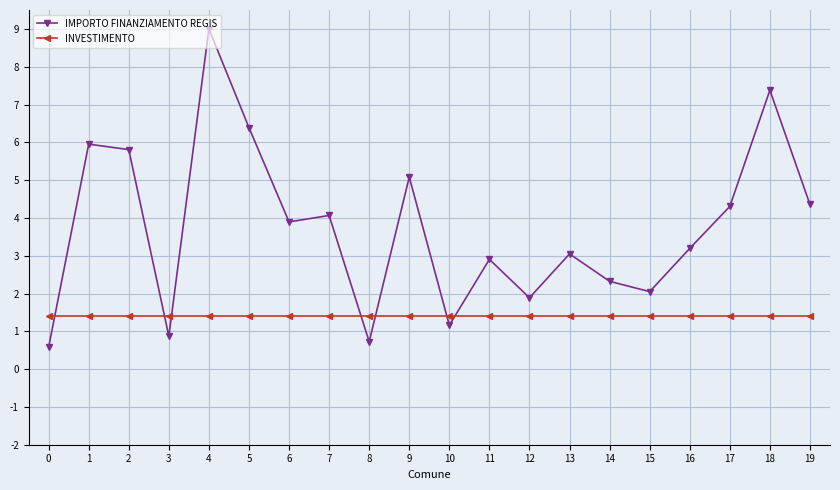

True or false: IMPORTO FINANZIAMENTO REGIS has a value of 4.4 at 19.

True